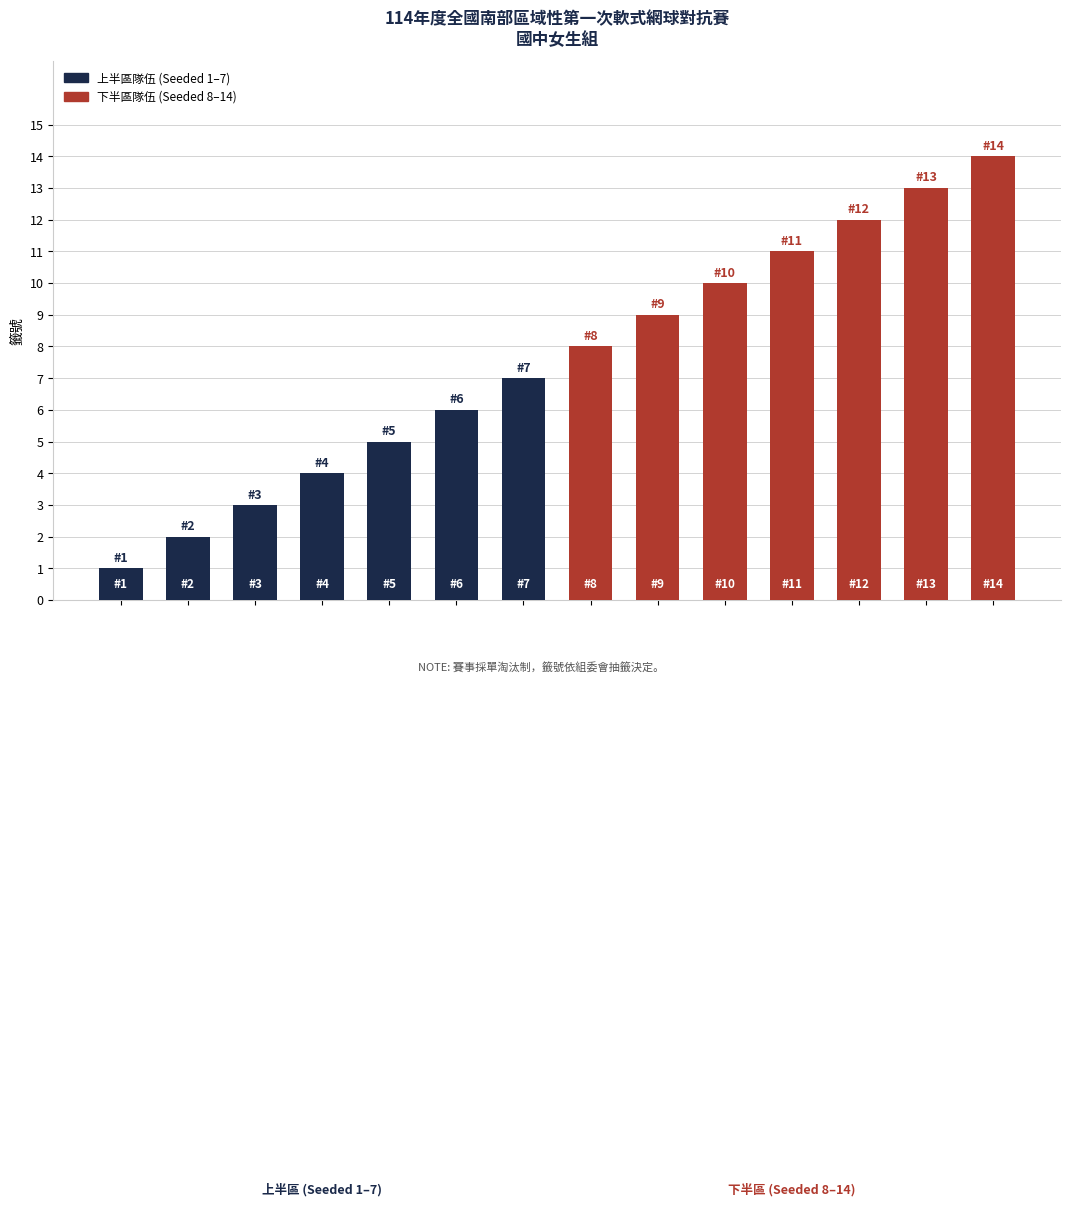

How many values are below 8?

7